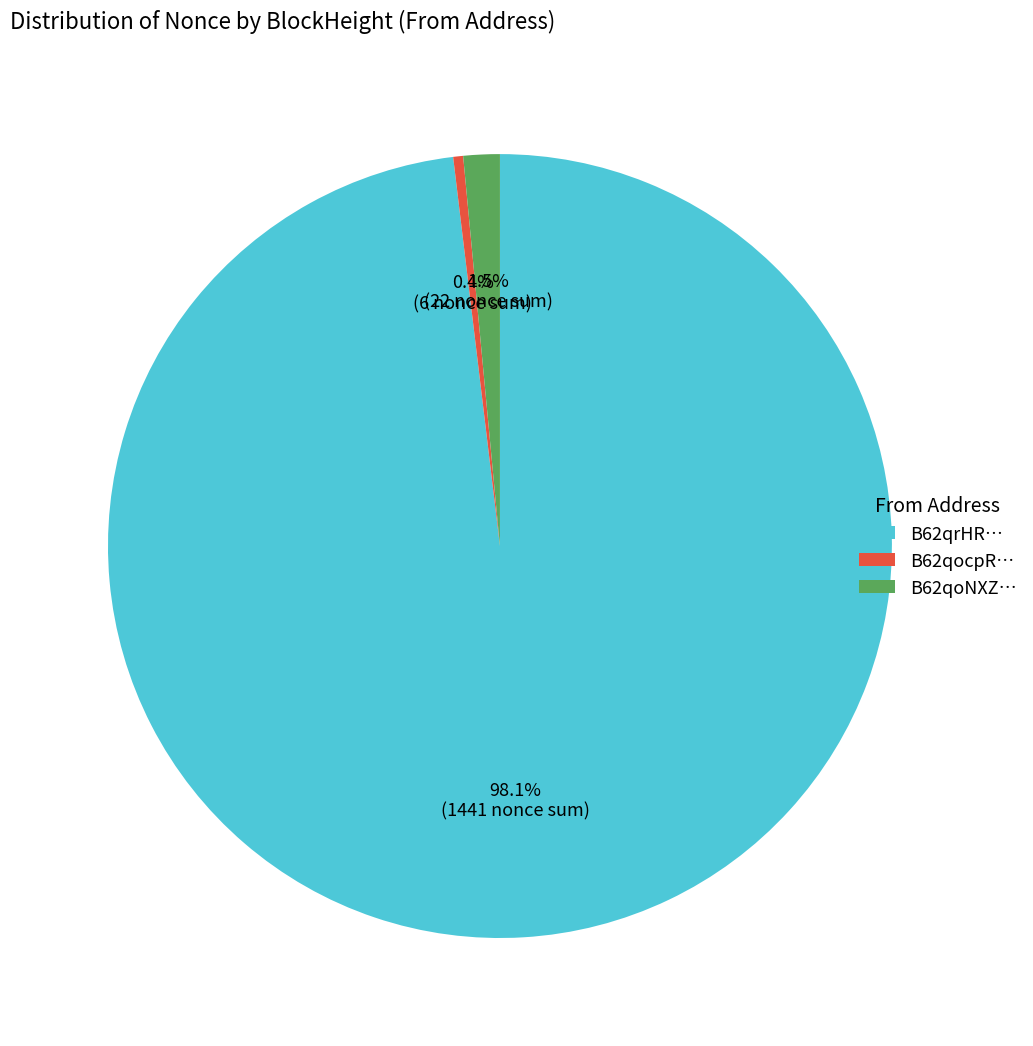

Which category accounts for the majority?

B62qrHR…